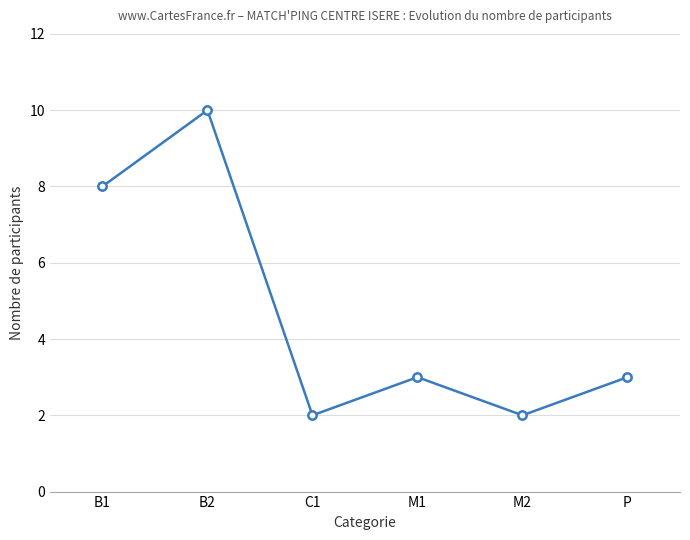

What position from the left is P?

6